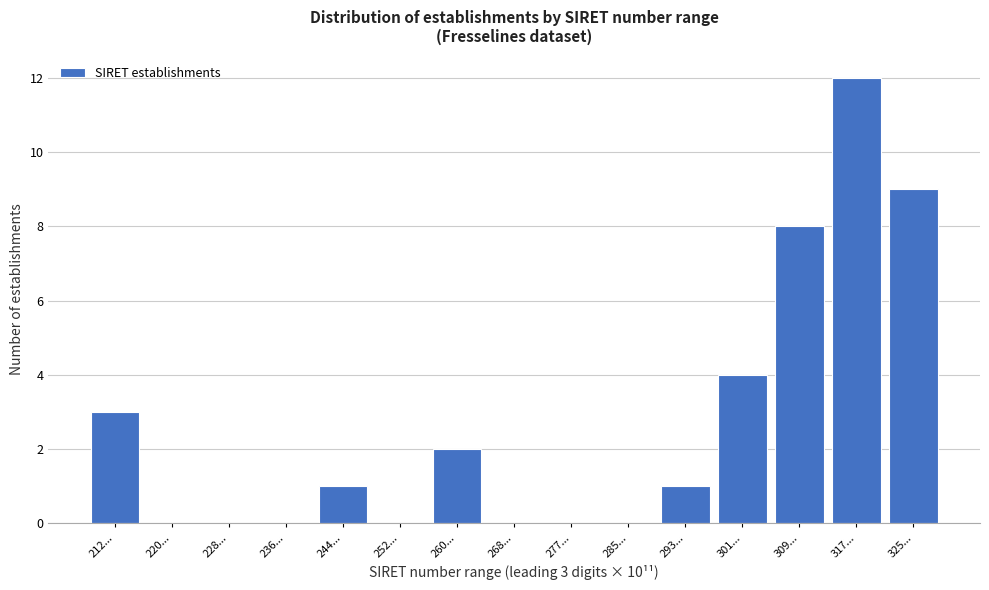

Reading left to right, what are all the values shown in this chart?

212...=3	220...=0	228...=0	236...=0	244...=1	252...=0	260...=2	268...=0	277...=0	285...=0	293...=1	301...=4	309...=8	317...=12	325...=9